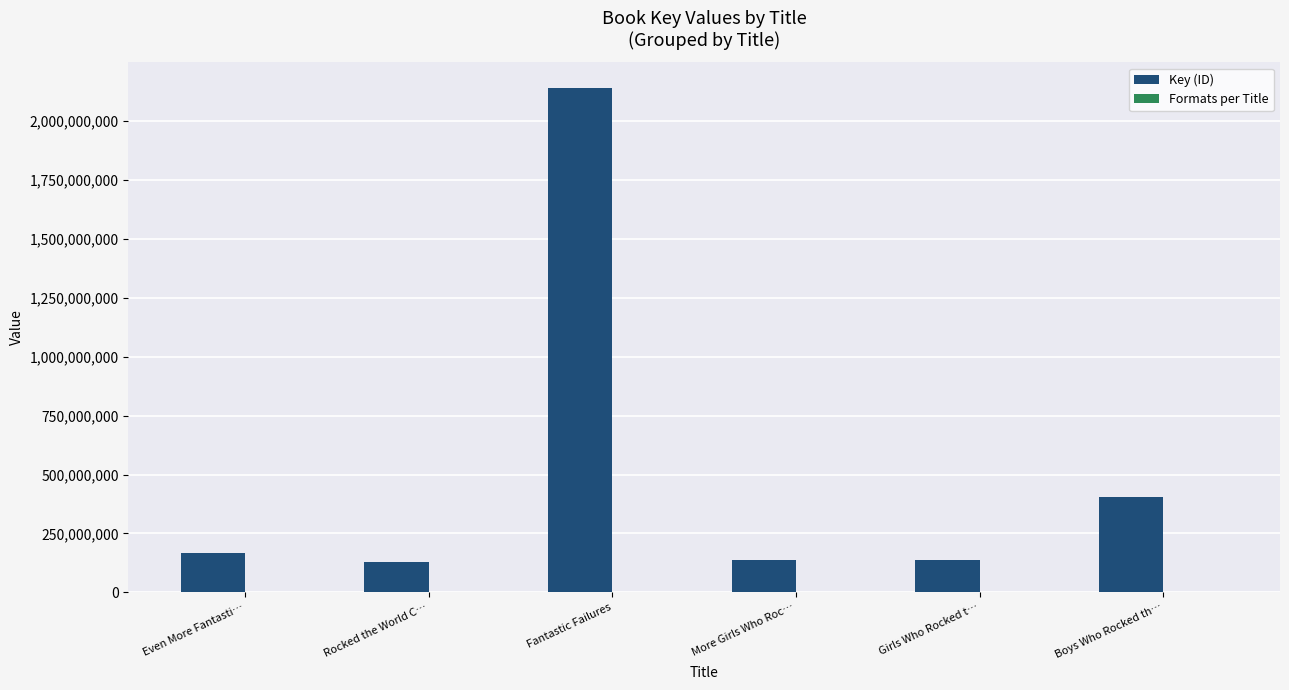

Where is Key (ID) nearest to the value 1136340840?

Boys Who Rocked th…